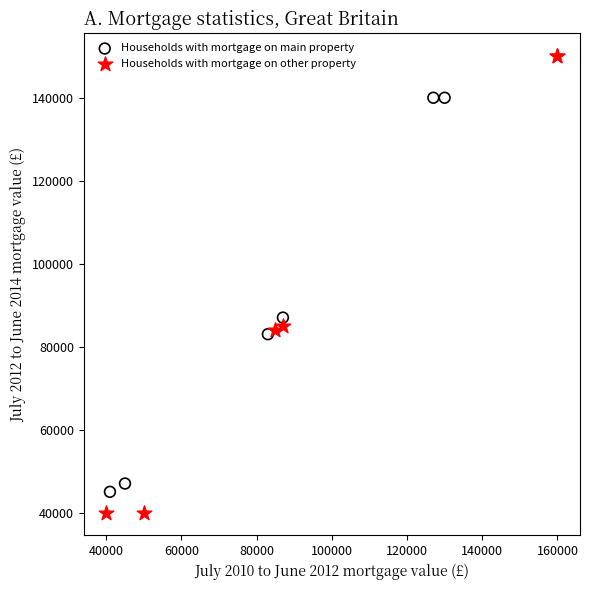

Which series reaches the maximum Y coordinate?

Households with mortgage on other property